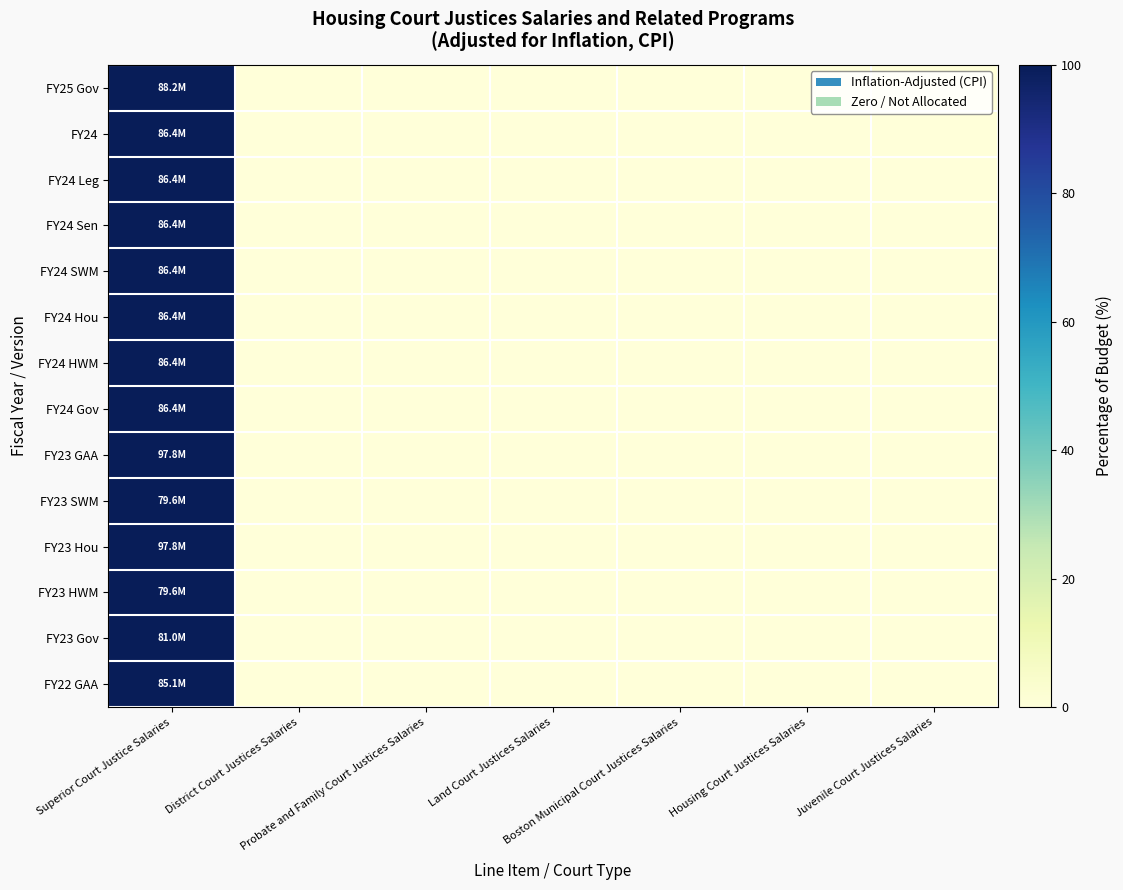

Reading left to right, extract all data points from this chart.

FY25 Gov: Superior Court Justice Salaries=100	District Court Justices Salaries=0	Probate and Family Court Justices Salaries=0	Land Court Justices Salaries=0	Boston Municipal Court Justices Salaries=0	Housing Court Justices Salaries=0	Juvenile Court Justices Salaries=0
FY24: Superior Court Justice Salaries=100	District Court Justices Salaries=0	Probate and Family Court Justices Salaries=0	Land Court Justices Salaries=0	Boston Municipal Court Justices Salaries=0	Housing Court Justices Salaries=0	Juvenile Court Justices Salaries=0
FY24 Leg: Superior Court Justice Salaries=100	District Court Justices Salaries=0	Probate and Family Court Justices Salaries=0	Land Court Justices Salaries=0	Boston Municipal Court Justices Salaries=0	Housing Court Justices Salaries=0	Juvenile Court Justices Salaries=0
FY24 Sen: Superior Court Justice Salaries=100	District Court Justices Salaries=0	Probate and Family Court Justices Salaries=0	Land Court Justices Salaries=0	Boston Municipal Court Justices Salaries=0	Housing Court Justices Salaries=0	Juvenile Court Justices Salaries=0
FY24 SWM: Superior Court Justice Salaries=100	District Court Justices Salaries=0	Probate and Family Court Justices Salaries=0	Land Court Justices Salaries=0	Boston Municipal Court Justices Salaries=0	Housing Court Justices Salaries=0	Juvenile Court Justices Salaries=0
FY24 Hou: Superior Court Justice Salaries=100	District Court Justices Salaries=0	Probate and Family Court Justices Salaries=0	Land Court Justices Salaries=0	Boston Municipal Court Justices Salaries=0	Housing Court Justices Salaries=0	Juvenile Court Justices Salaries=0
FY24 HWM: Superior Court Justice Salaries=100	District Court Justices Salaries=0	Probate and Family Court Justices Salaries=0	Land Court Justices Salaries=0	Boston Municipal Court Justices Salaries=0	Housing Court Justices Salaries=0	Juvenile Court Justices Salaries=0
FY24 Gov: Superior Court Justice Salaries=100	District Court Justices Salaries=0	Probate and Family Court Justices Salaries=0	Land Court Justices Salaries=0	Boston Municipal Court Justices Salaries=0	Housing Court Justices Salaries=0	Juvenile Court Justices Salaries=0
FY23 GAA: Superior Court Justice Salaries=100	District Court Justices Salaries=0	Probate and Family Court Justices Salaries=0	Land Court Justices Salaries=0	Boston Municipal Court Justices Salaries=0	Housing Court Justices Salaries=0	Juvenile Court Justices Salaries=0
FY23 SWM: Superior Court Justice Salaries=100	District Court Justices Salaries=0	Probate and Family Court Justices Salaries=0	Land Court Justices Salaries=0	Boston Municipal Court Justices Salaries=0	Housing Court Justices Salaries=0	Juvenile Court Justices Salaries=0
FY23 Hou: Superior Court Justice Salaries=100	District Court Justices Salaries=0	Probate and Family Court Justices Salaries=0	Land Court Justices Salaries=0	Boston Municipal Court Justices Salaries=0	Housing Court Justices Salaries=0	Juvenile Court Justices Salaries=0
FY23 HWM: Superior Court Justice Salaries=100	District Court Justices Salaries=0	Probate and Family Court Justices Salaries=0	Land Court Justices Salaries=0	Boston Municipal Court Justices Salaries=0	Housing Court Justices Salaries=0	Juvenile Court Justices Salaries=0
FY23 Gov: Superior Court Justice Salaries=100	District Court Justices Salaries=0	Probate and Family Court Justices Salaries=0	Land Court Justices Salaries=0	Boston Municipal Court Justices Salaries=0	Housing Court Justices Salaries=0	Juvenile Court Justices Salaries=0
FY22 GAA: Superior Court Justice Salaries=100	District Court Justices Salaries=0	Probate and Family Court Justices Salaries=0	Land Court Justices Salaries=0	Boston Municipal Court Justices Salaries=0	Housing Court Justices Salaries=0	Juvenile Court Justices Salaries=0